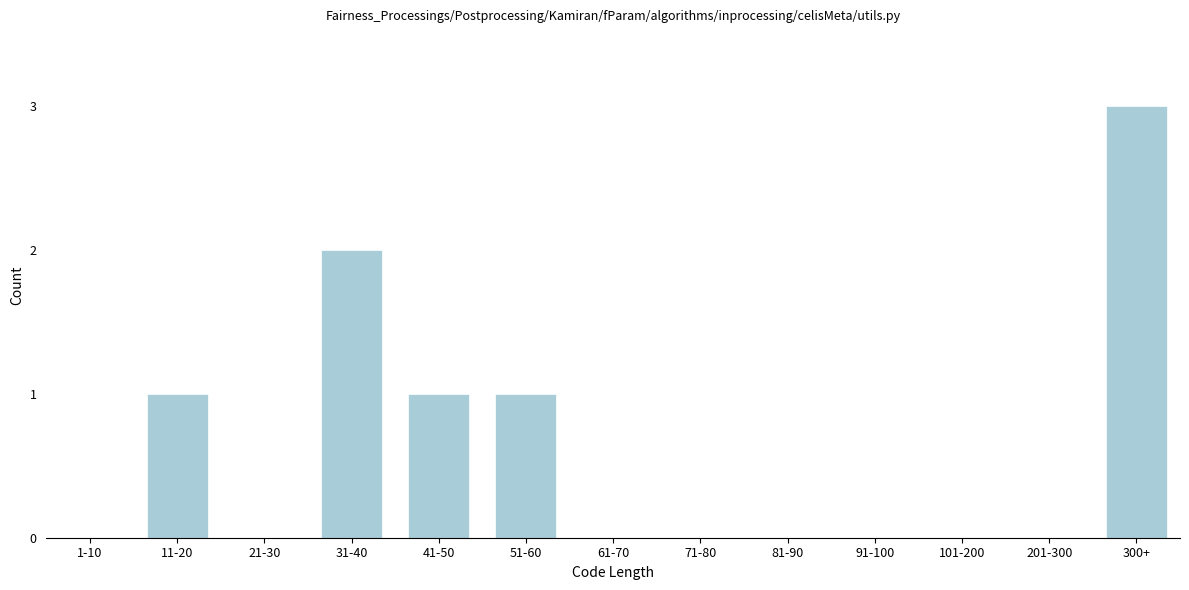

Reading left to right, what are all the values shown in this chart?

1-10=0	11-20=1	21-30=0	31-40=2	41-50=1	51-60=1	61-70=0	71-80=0	81-90=0	91-100=0	101-200=0	201-300=0	300+=3